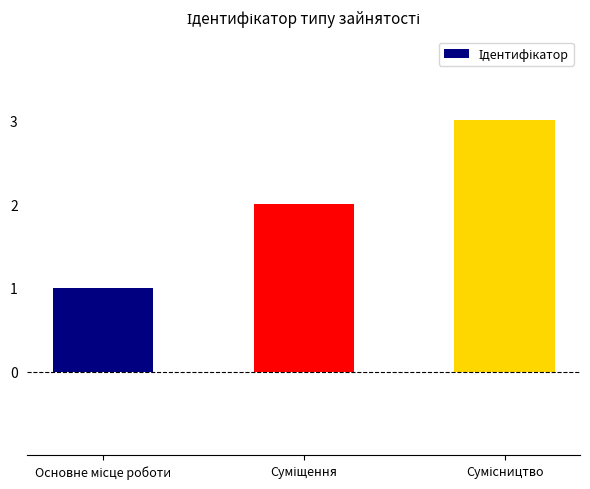

What is the greatest value displayed?

3